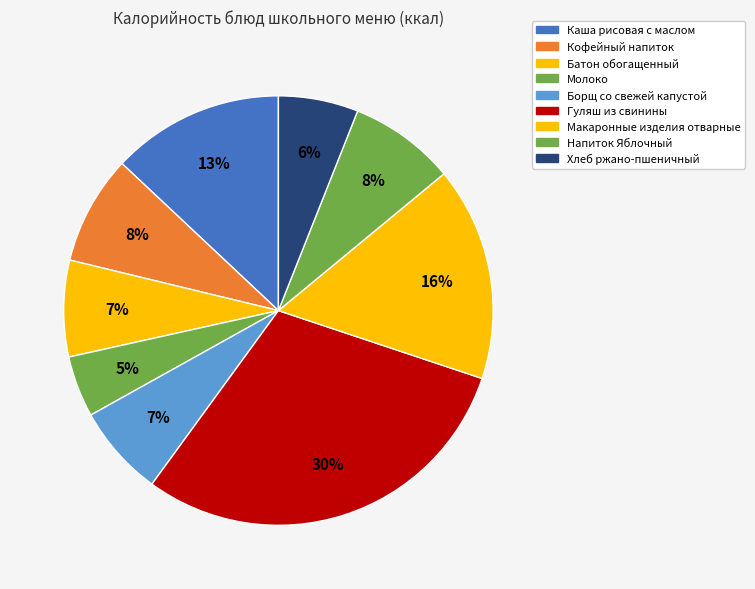

Is Напиток Яблочный the majority of the pie?

No